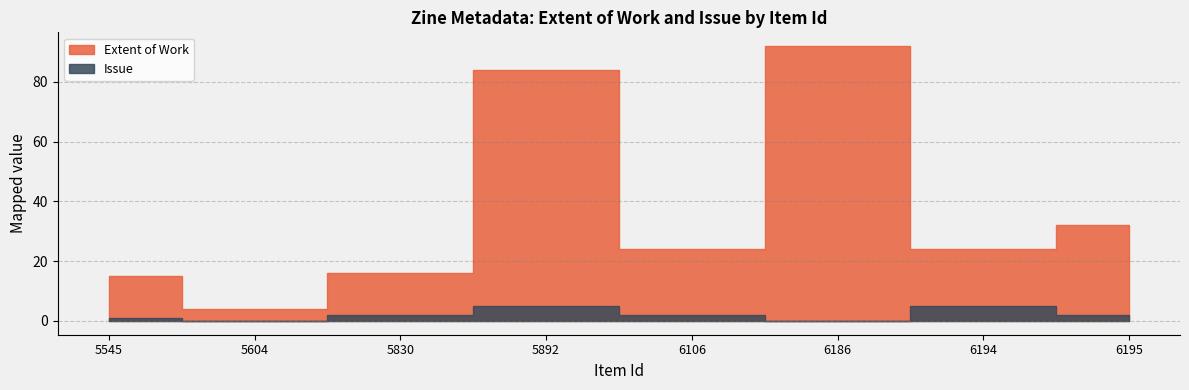

Is it true that Issue equals 3 at 6195?

False